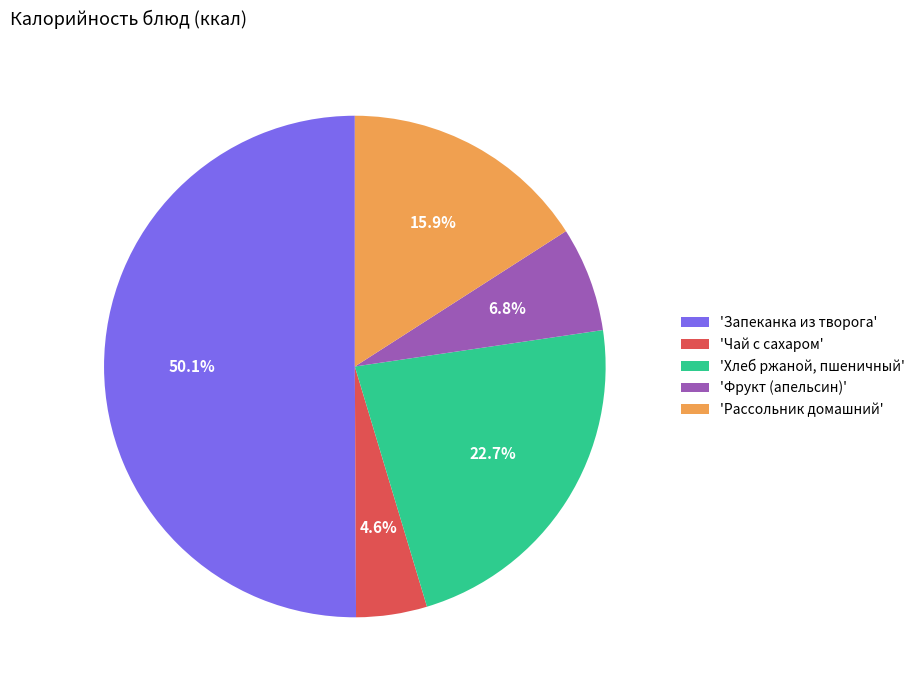

What is the total percentage of 'Чай с сахаром' and 'Запеканка из творога'?

54.6%